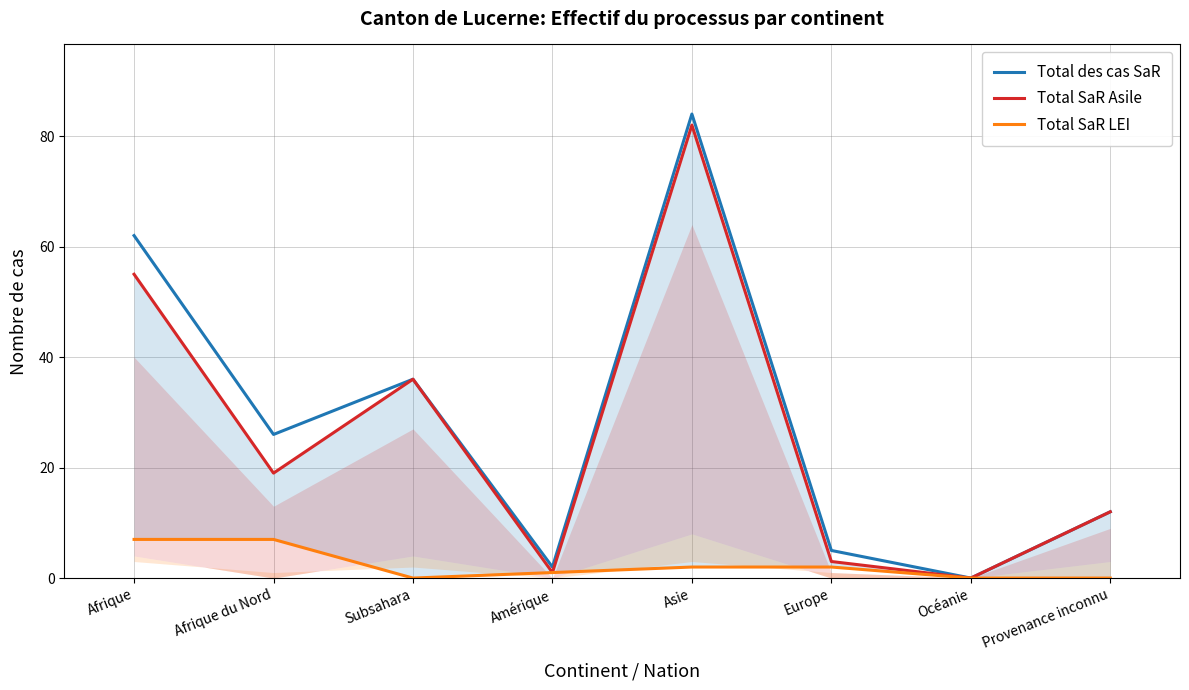

Reading right to left, what are all the values shown in this chart?

Total des cas SaR: Provenance inconnu=12	Océanie=0	Europe=5	Asie=84	Amérique=2	Subsahara=36	Afrique du Nord=26	Afrique=62
Total SaR Asile: Provenance inconnu=12	Océanie=0	Europe=3	Asie=82	Amérique=1	Subsahara=36	Afrique du Nord=19	Afrique=55
Total SaR LEI: Provenance inconnu=0	Océanie=0	Europe=2	Asie=2	Amérique=1	Subsahara=0	Afrique du Nord=7	Afrique=7